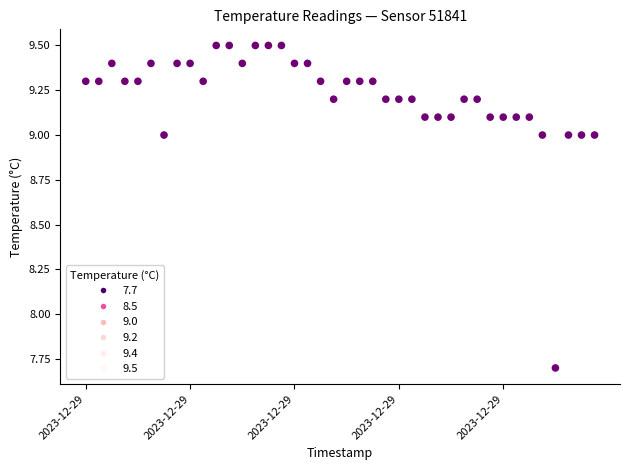

What Y value in the scatter plot is closest to 8?

7.7